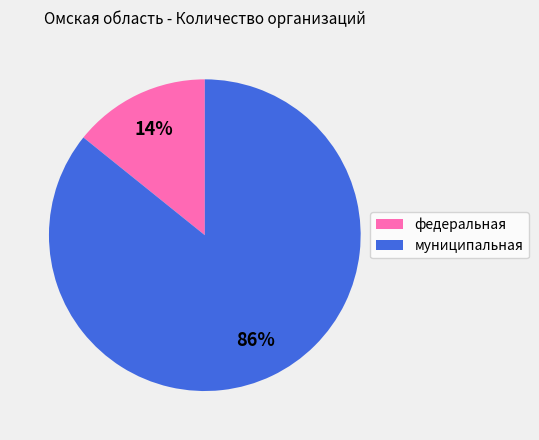

Which has a higher value, муниципальная or федеральная?

муниципальная